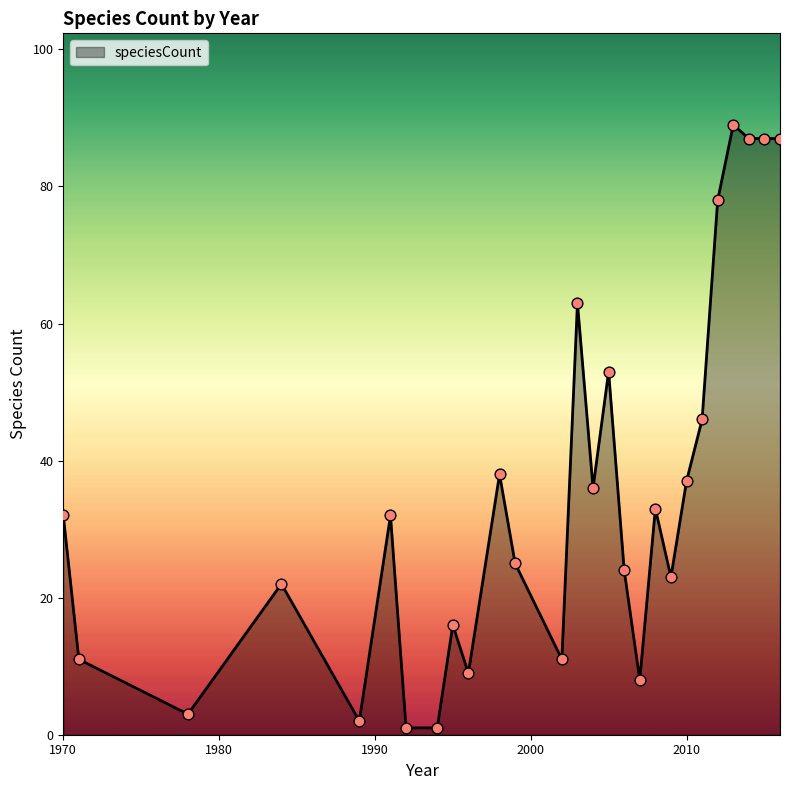

What is the difference between the maximum and minimum values?

88